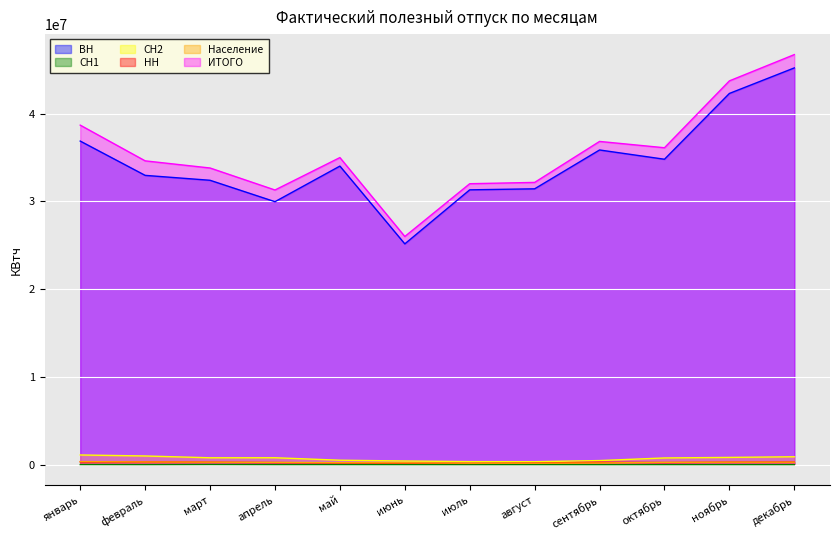

Where is СН2 nearest to the value 728912?

октябрь